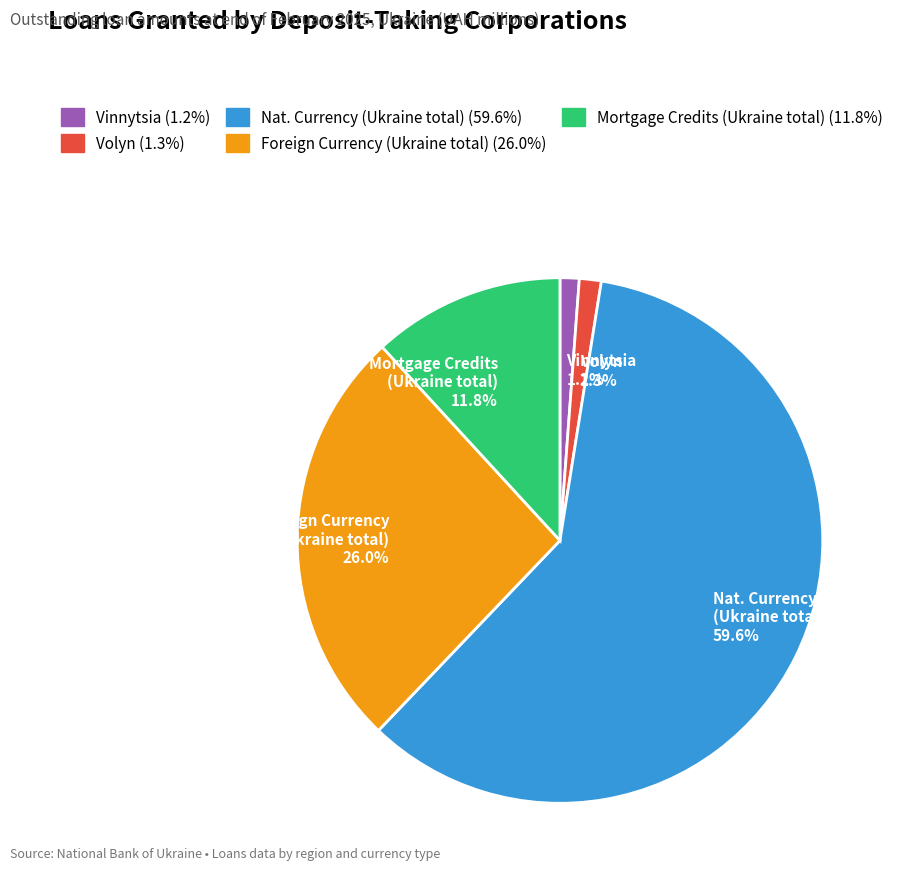

Which category has the biggest portion of the pie?

Nat. Currency (Ukraine total) 59.6%